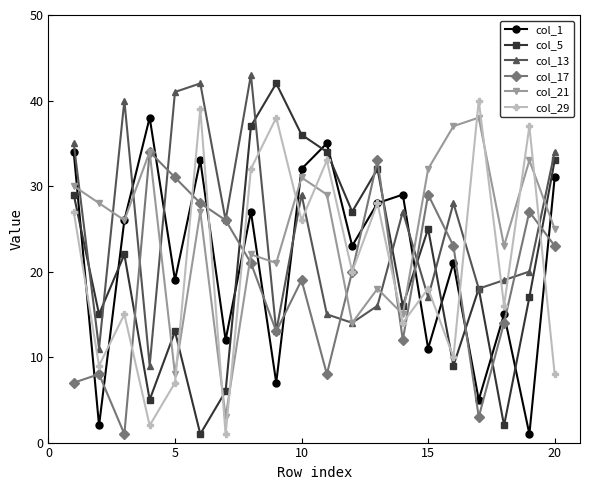

How many interior local valleys does the col_29 series have?

8